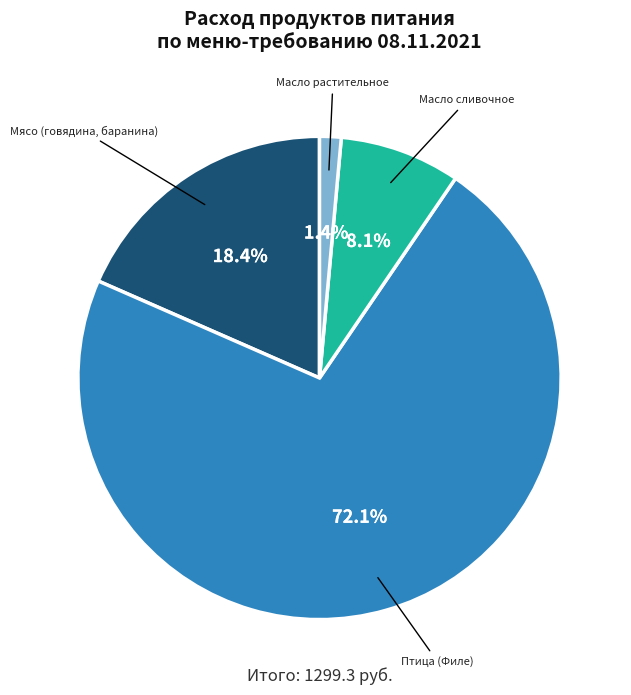

What portion of the pie excludes Масло растительное?

98.6%